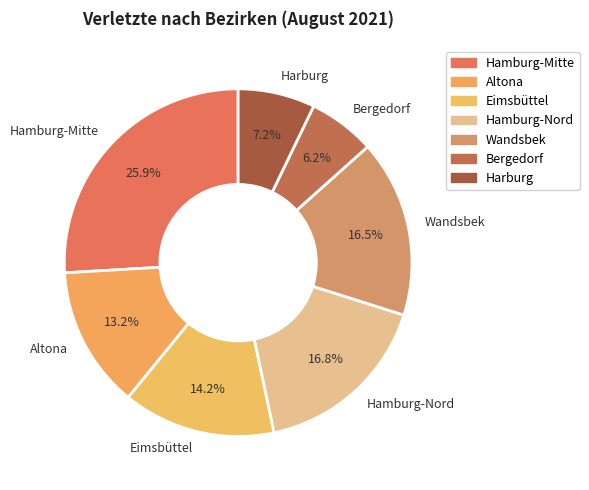

Do Wandsbek and Hamburg-Nord together represent more than half of the pie?

No